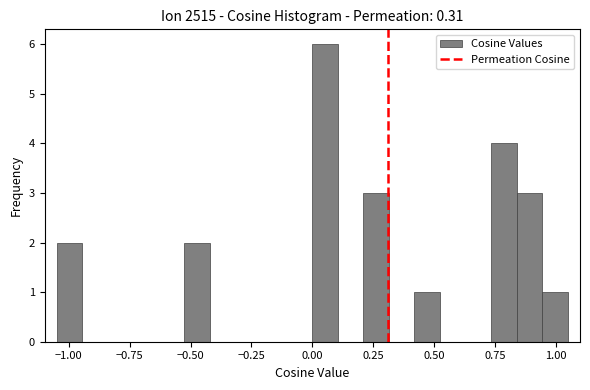

Around what value on the x-axis is the tallest bar? Give the approximate position of its centre, as read against the axis.

0.05